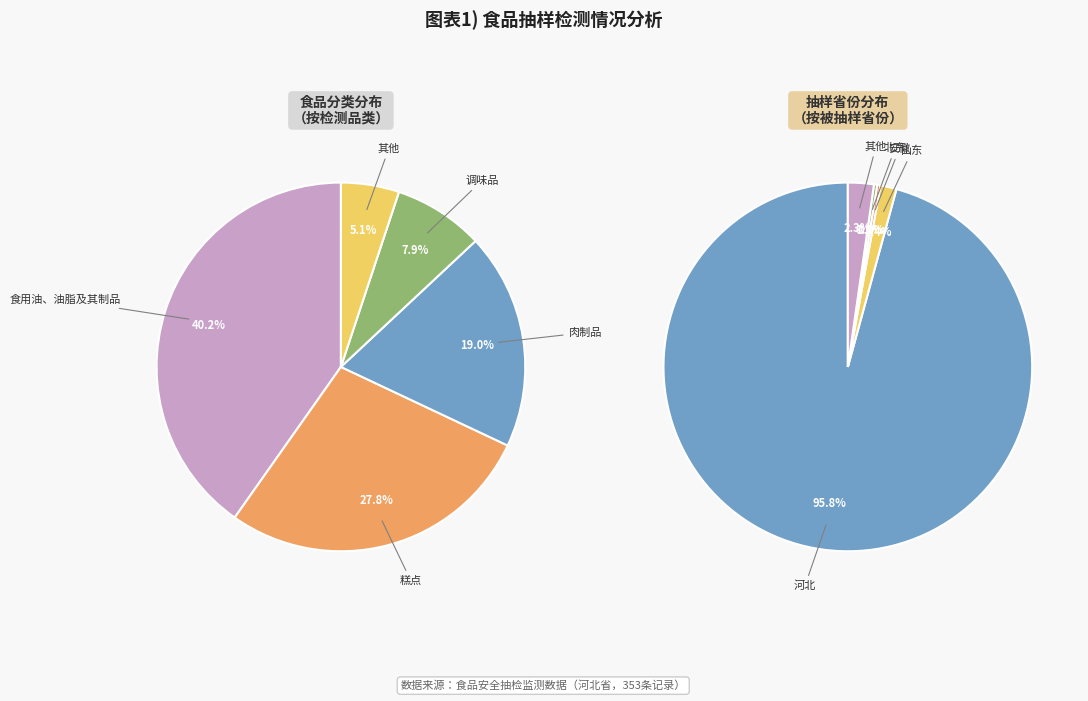

Which slice is the largest?

河北